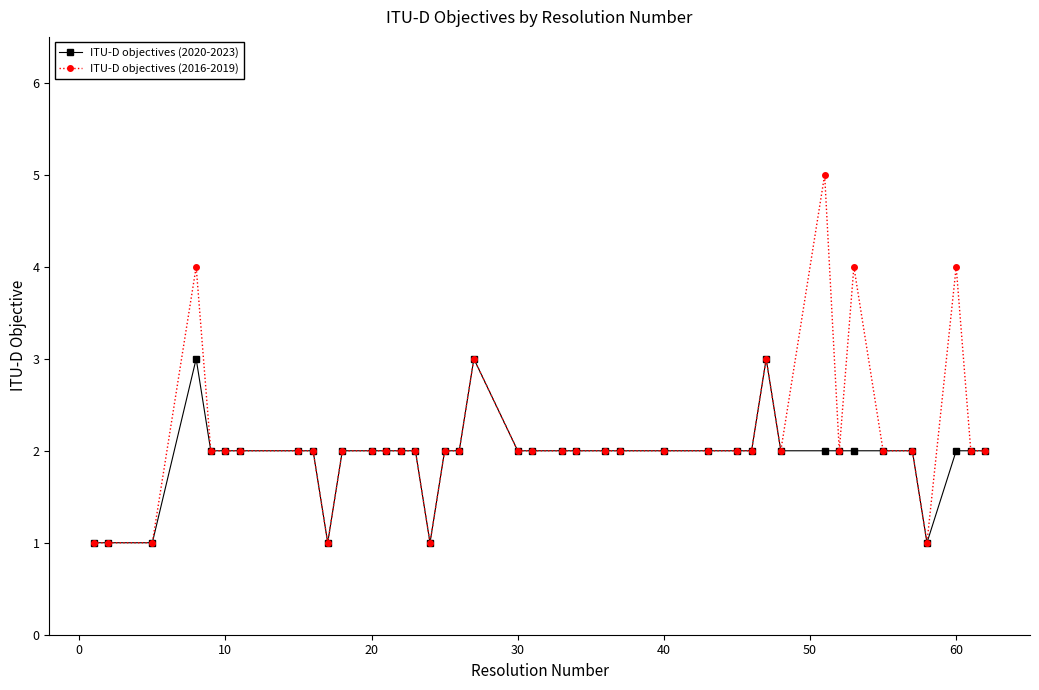

What is the maximum value for ITU-D objectives (2020-2023)?

3